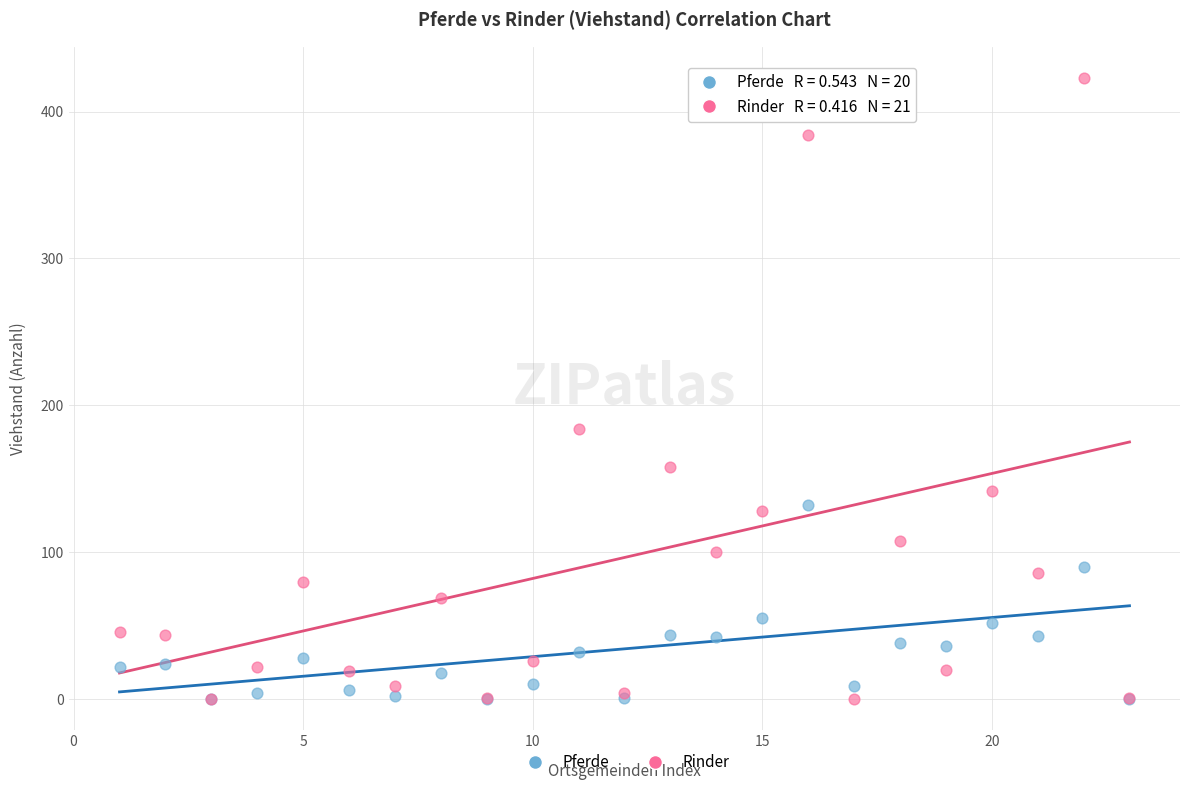

Which series reaches the maximum Y coordinate?

Rinder